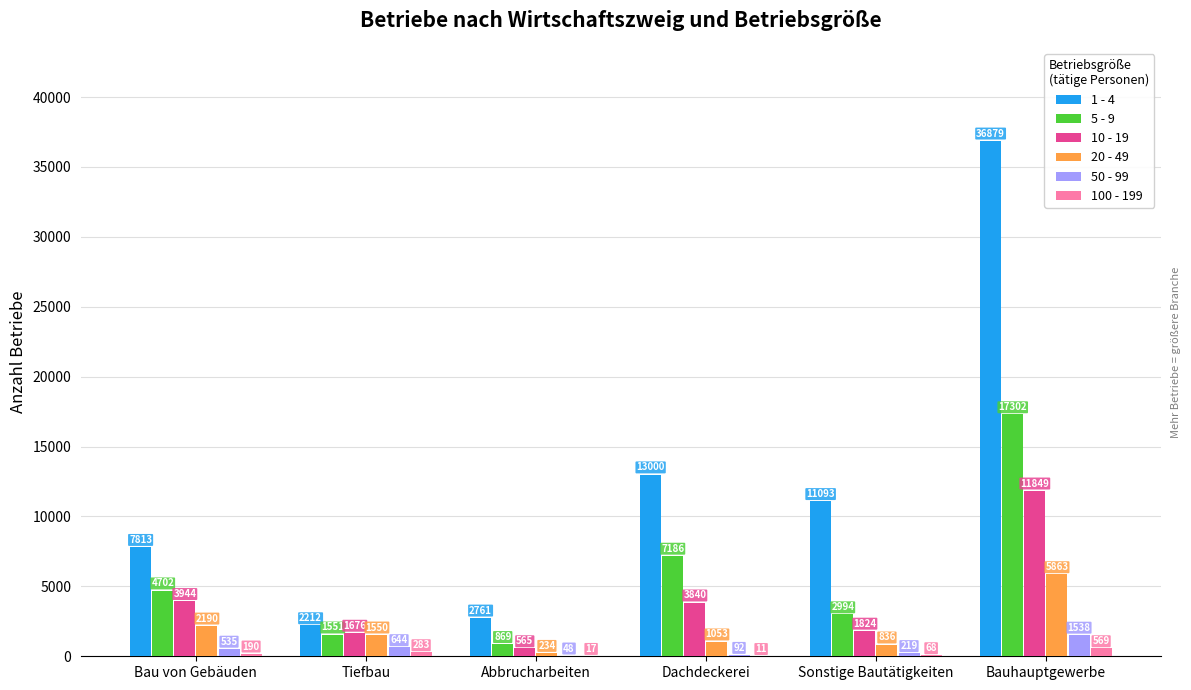

Where does the 1 - 4 series first go above 11093?

Dachdeckerei